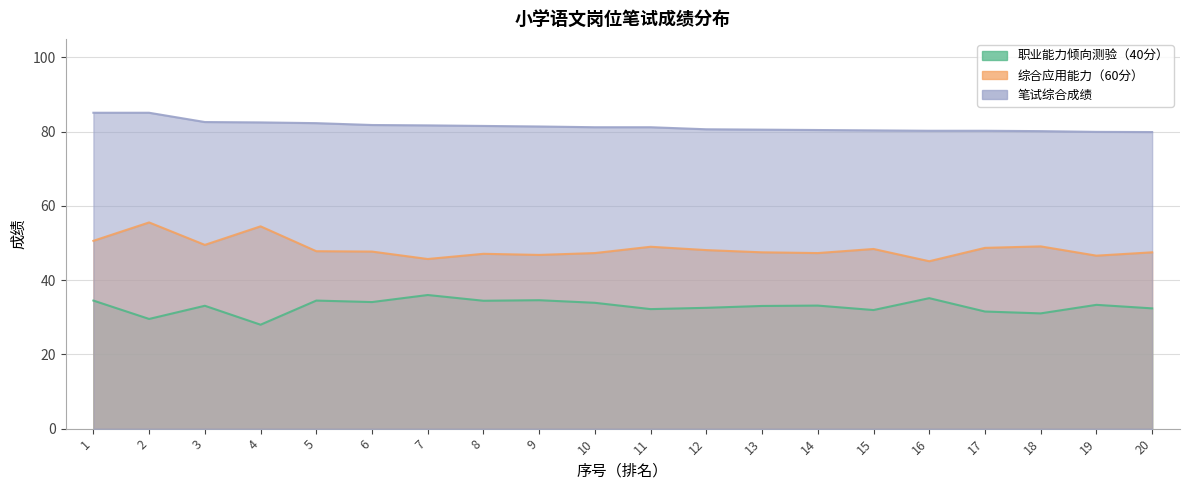

How many data points in 笔试综合成绩 are less than 81?

9